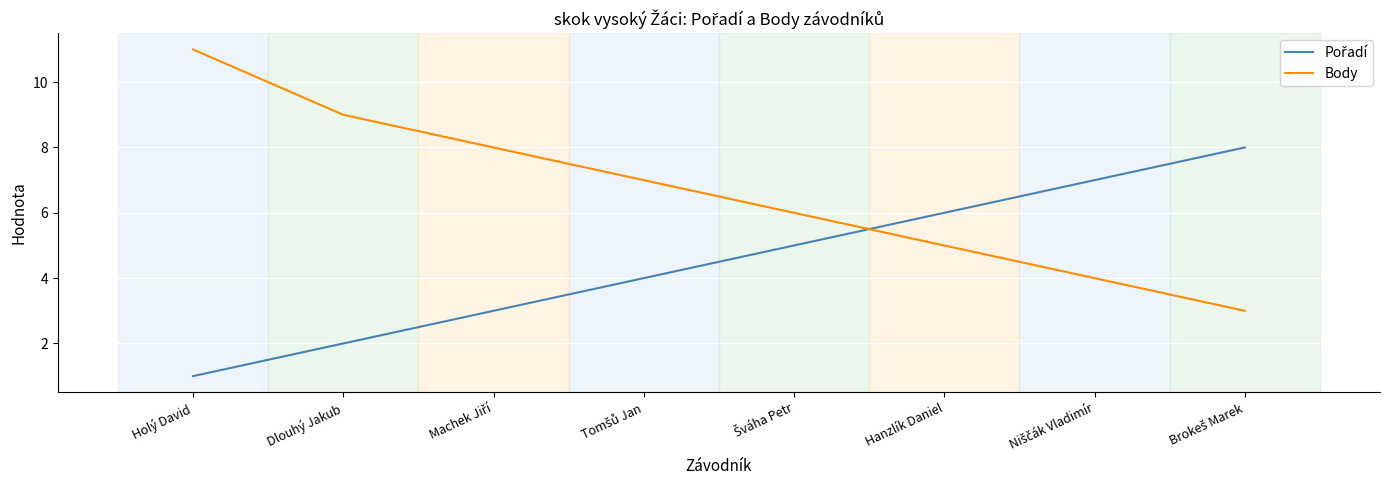

Which label corresponds to the smallest value in the chart?

Holý David